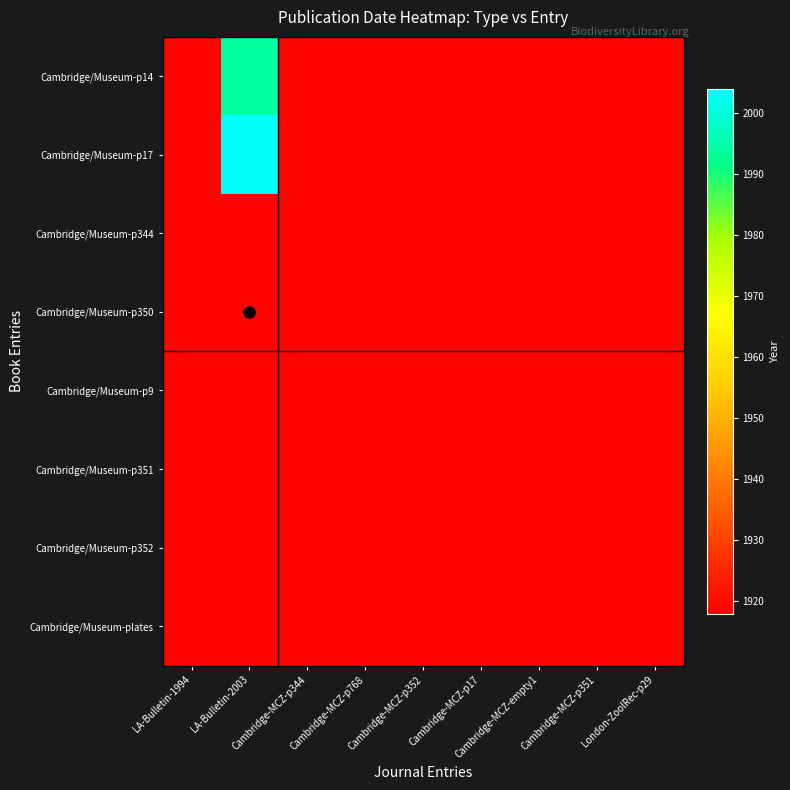

Reading right to left, what are all the values shown in this chart?

Cambridge/Museum-p14: London-ZoolRec-p29=1919	Cambridge-MCZ-p351=1919	Cambridge-MCZ-empty1=1919	Cambridge-MCZ-p17=1919	Cambridge-MCZ-p352=1919	Cambridge-MCZ-p768=1919	Cambridge-MCZ-p344=1919	LA-Bulletin-2003=1994	LA-Bulletin-1994=1919
Cambridge/Museum-p17: London-ZoolRec-p29=1919	Cambridge-MCZ-p351=1919	Cambridge-MCZ-empty1=1919	Cambridge-MCZ-p17=1919	Cambridge-MCZ-p352=1919	Cambridge-MCZ-p768=1919	Cambridge-MCZ-p344=1919	LA-Bulletin-2003=2003	LA-Bulletin-1994=1919
Cambridge/Museum-p344: London-ZoolRec-p29=1919	Cambridge-MCZ-p351=1919	Cambridge-MCZ-empty1=1919	Cambridge-MCZ-p17=1919	Cambridge-MCZ-p352=1919	Cambridge-MCZ-p768=1919	Cambridge-MCZ-p344=1919	LA-Bulletin-2003=1919	LA-Bulletin-1994=1919
Cambridge/Museum-p350: London-ZoolRec-p29=1919	Cambridge-MCZ-p351=1919	Cambridge-MCZ-empty1=1919	Cambridge-MCZ-p17=1919	Cambridge-MCZ-p352=1919	Cambridge-MCZ-p768=1919	Cambridge-MCZ-p344=1919	LA-Bulletin-2003=1919	LA-Bulletin-1994=1919
Cambridge/Museum-p9: London-ZoolRec-p29=1919	Cambridge-MCZ-p351=1919	Cambridge-MCZ-empty1=1919	Cambridge-MCZ-p17=1919	Cambridge-MCZ-p352=1919	Cambridge-MCZ-p768=1919	Cambridge-MCZ-p344=1919	LA-Bulletin-2003=1919	LA-Bulletin-1994=1919
Cambridge/Museum-p351: London-ZoolRec-p29=1919	Cambridge-MCZ-p351=1919	Cambridge-MCZ-empty1=1919	Cambridge-MCZ-p17=1919	Cambridge-MCZ-p352=1919	Cambridge-MCZ-p768=1919	Cambridge-MCZ-p344=1919	LA-Bulletin-2003=1919	LA-Bulletin-1994=1919
Cambridge/Museum-p352: London-ZoolRec-p29=1919	Cambridge-MCZ-p351=1919	Cambridge-MCZ-empty1=1919	Cambridge-MCZ-p17=1919	Cambridge-MCZ-p352=1919	Cambridge-MCZ-p768=1919	Cambridge-MCZ-p344=1919	LA-Bulletin-2003=1919	LA-Bulletin-1994=1919
Cambridge/Museum-plates: London-ZoolRec-p29=1919	Cambridge-MCZ-p351=1919	Cambridge-MCZ-empty1=1919	Cambridge-MCZ-p17=1919	Cambridge-MCZ-p352=1919	Cambridge-MCZ-p768=1919	Cambridge-MCZ-p344=1919	LA-Bulletin-2003=1919	LA-Bulletin-1994=1919